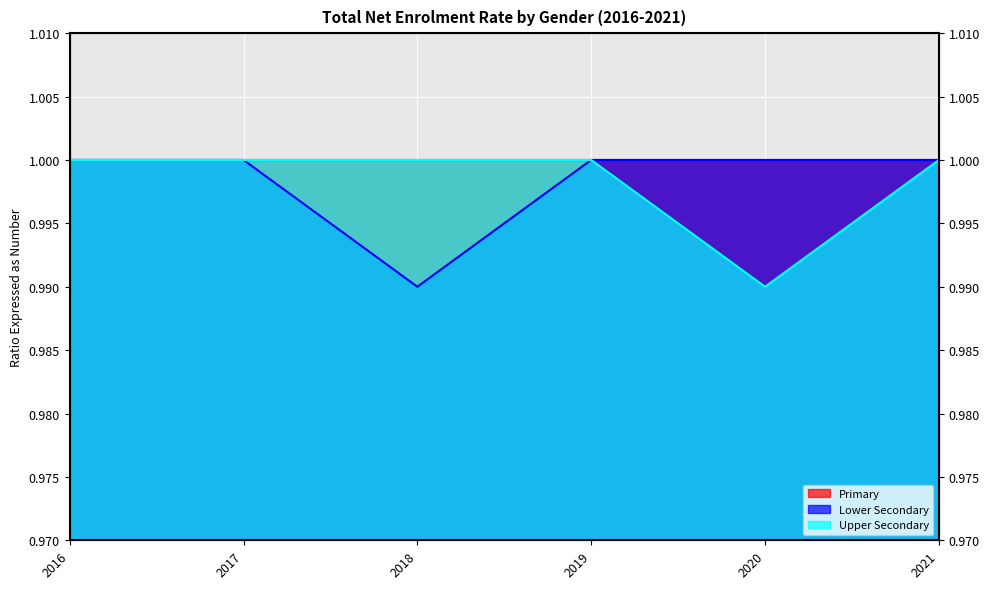

What is the minimum value for Lower Secondary?

1.0